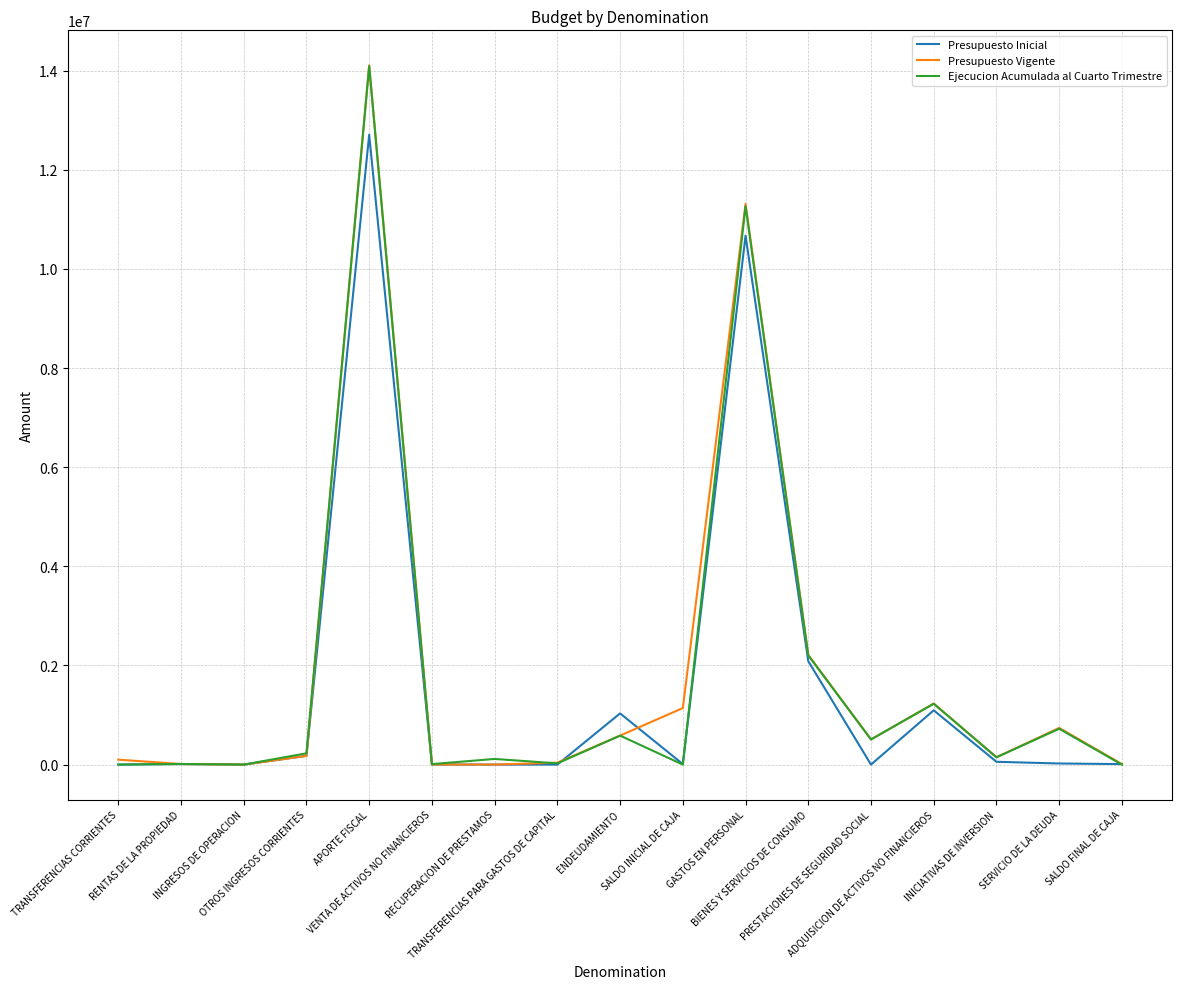

What is the maximum value shown in the chart?

14109801